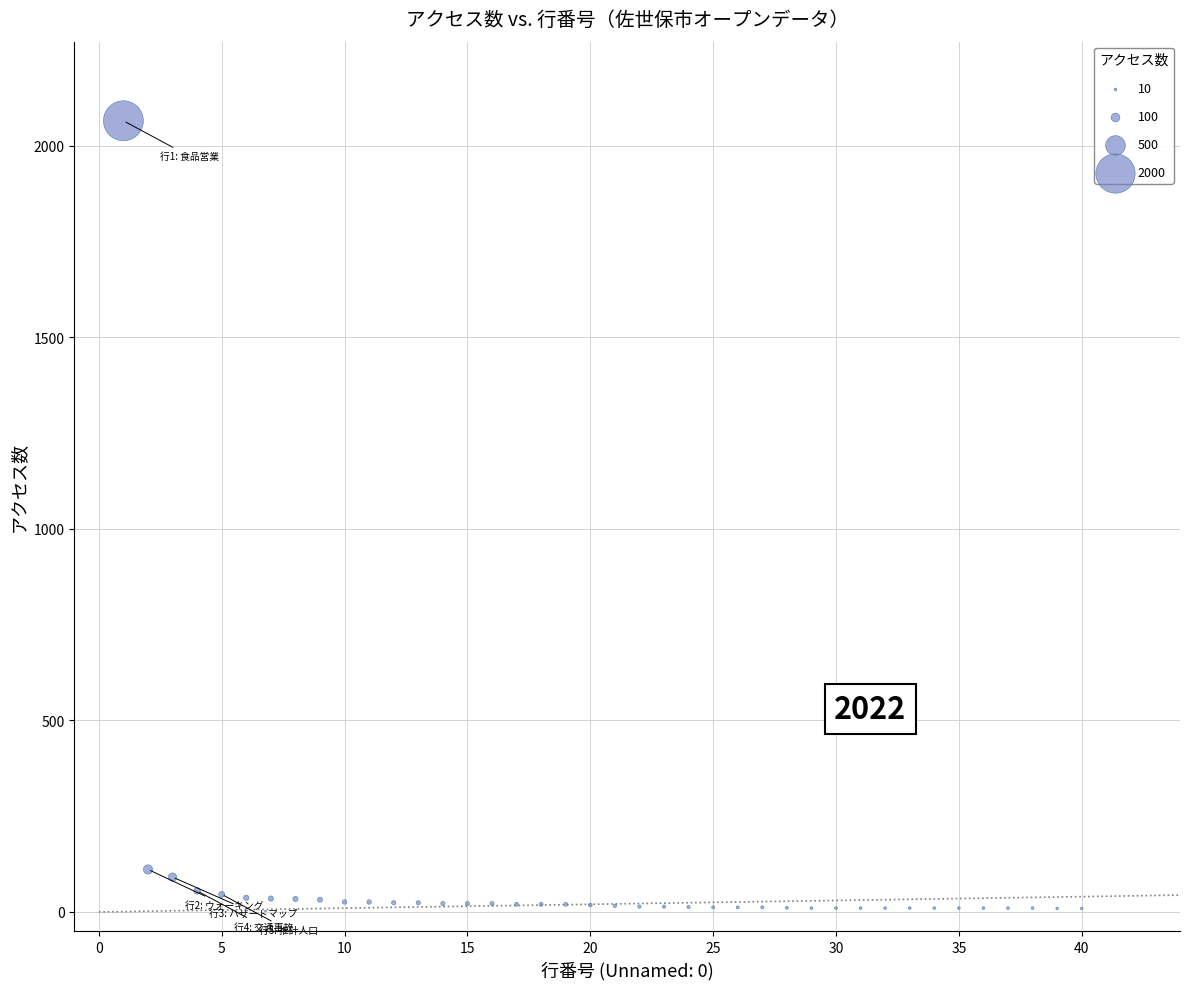

What is the range of Y values (max minus min)?

2056